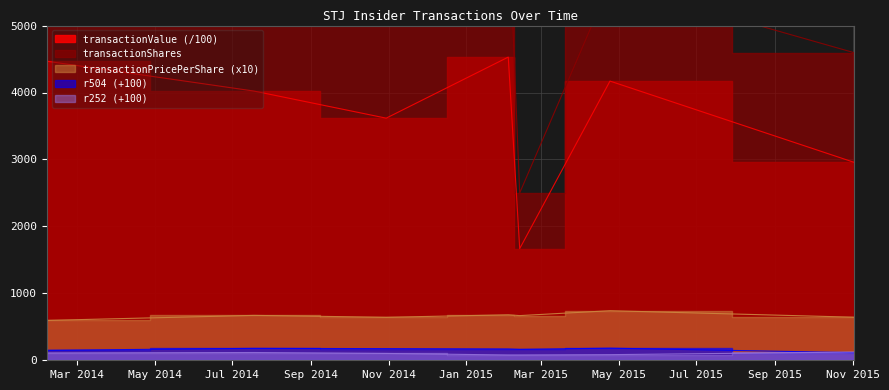

Reading right to left, what are all the values shown in this chart?

transactionShares: 2015-11-02=4595.0	2015-04-24=5632.0	2015-02-12=2500.0	2015-02-03=6666.0	2014-10-30=5632.0	2014-07-18=5997.0	2014-02-05=7500.0
transactionPricePerShare: 2015-11-02=643.5	2015-04-24=740.5	2015-02-12=667.3	2015-02-03=679.4	2014-10-30=642.2	2014-07-18=670.6	2014-02-05=595.7
r252: 2015-11-02=123.0	2015-04-24=84.0	2015-02-12=79.0	2015-02-03=79.0	2014-10-30=102.0	2014-07-18=116.0	2014-02-05=109.0
r504: 2015-11-02=114.0	2015-04-24=181.0	2015-02-12=163.0	2015-02-03=169.0	2014-10-30=174.0	2014-07-18=178.0	2014-02-05=149.0
transactionValue: 2015-11-02=2956.9	2015-04-24=4170.5	2015-02-12=1668.2	2015-02-03=4528.9	2014-10-30=3616.9	2014-07-18=4021.6	2014-02-05=4467.8